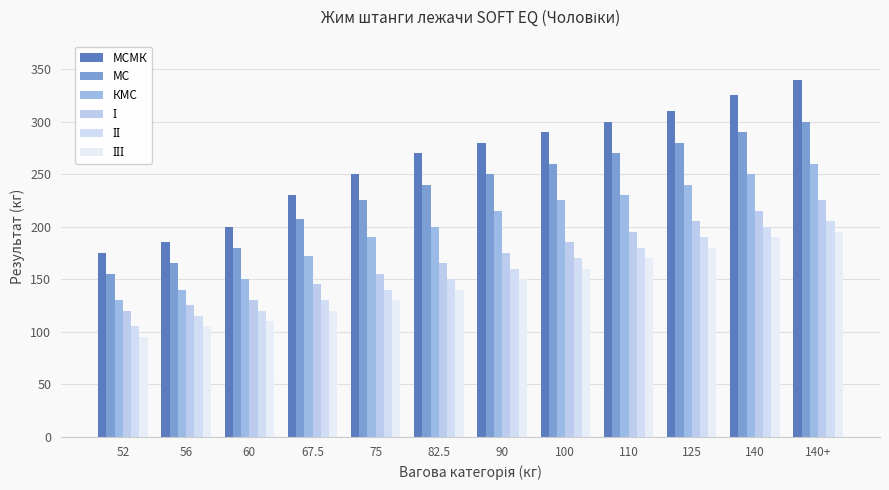

At how many categories does at least one series exceed 111?

12